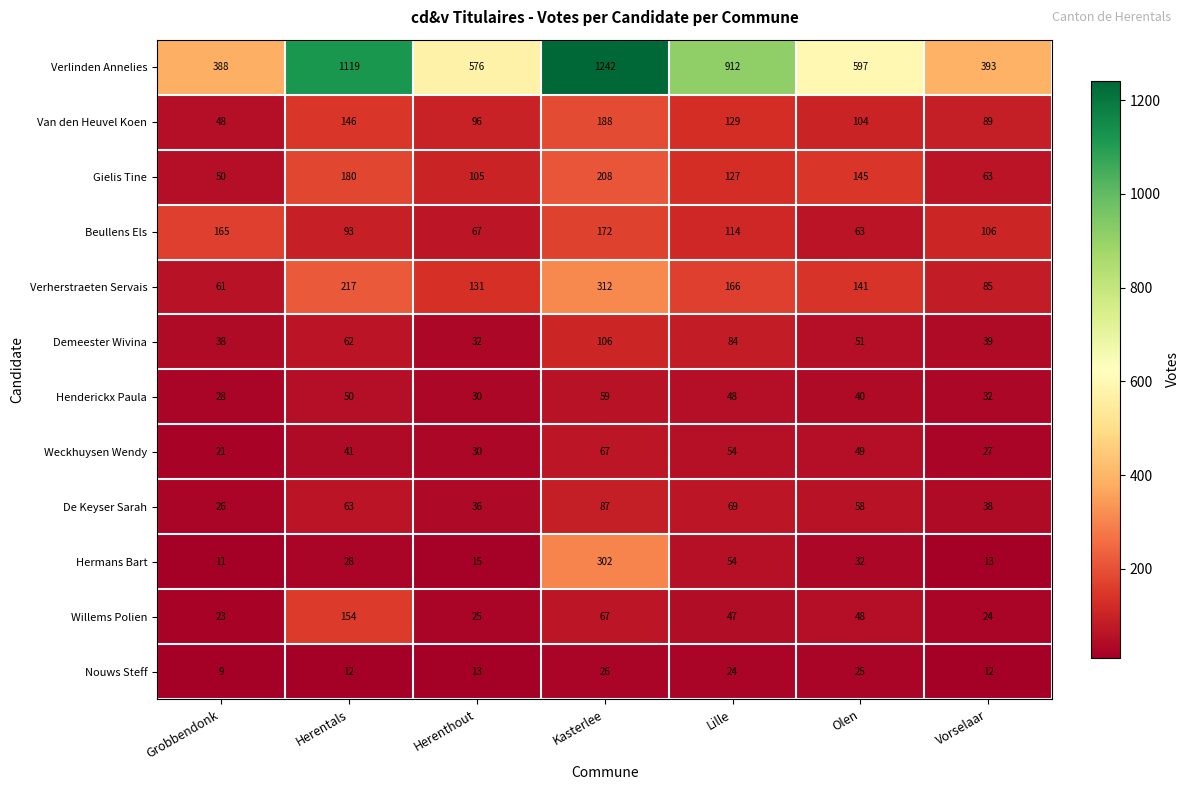

At which category is the sum across all series the highest?

Kasterlee